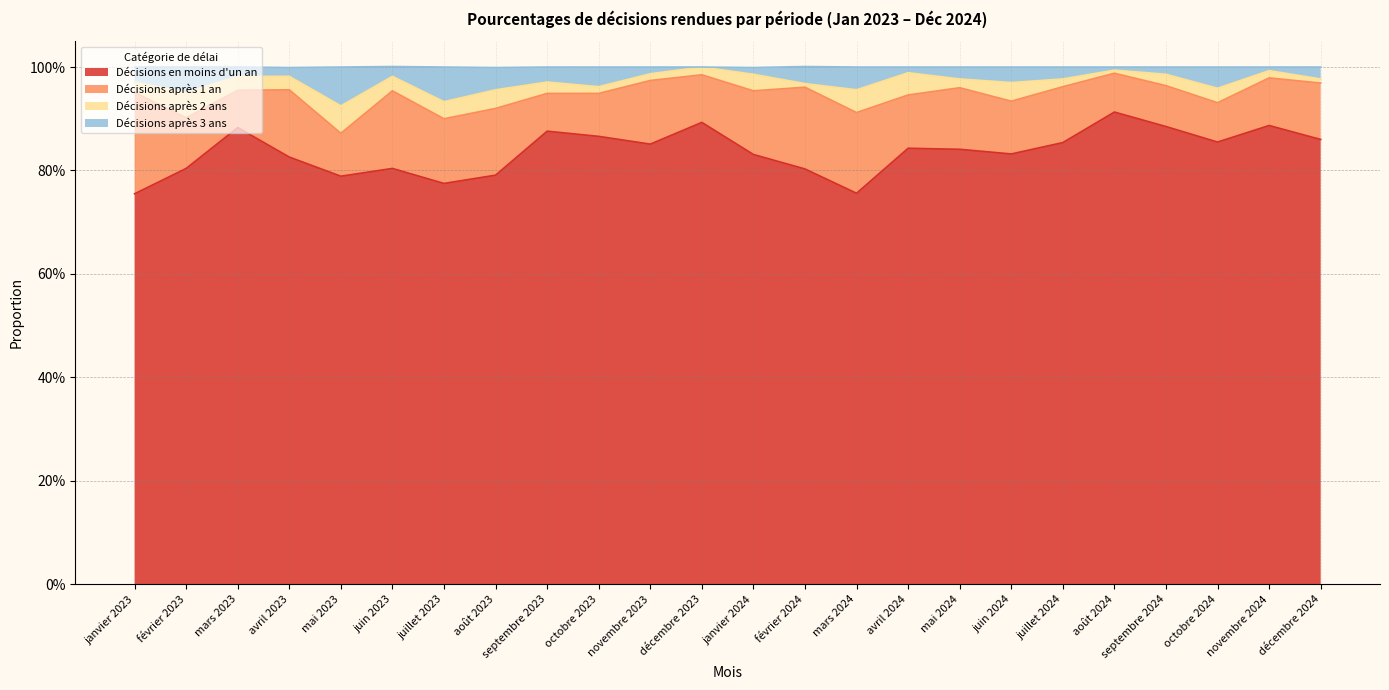

What is the value of the Décisions après 3 ans point at the 19th from the left?

1.0